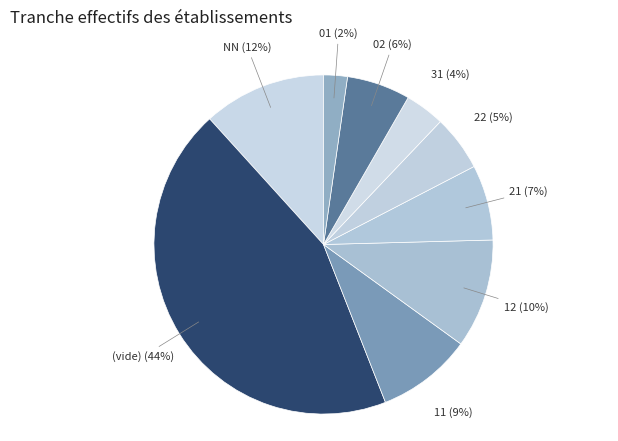

Do 02 and 01 together represent more than half of the pie?

No